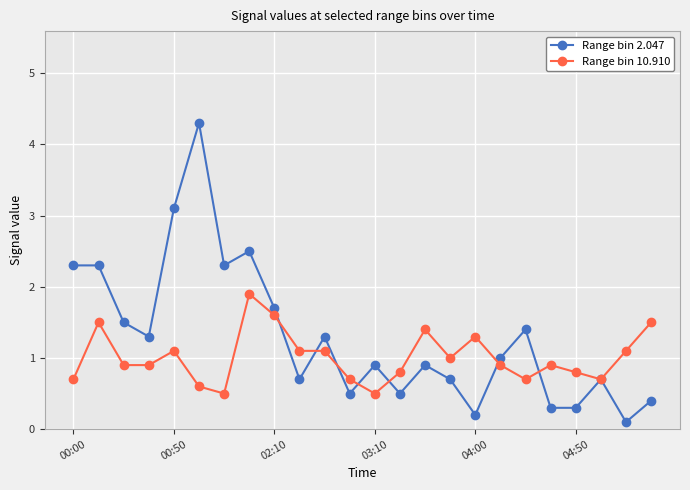

Which series has the largest range (max minus min)?

Range bin 2.047